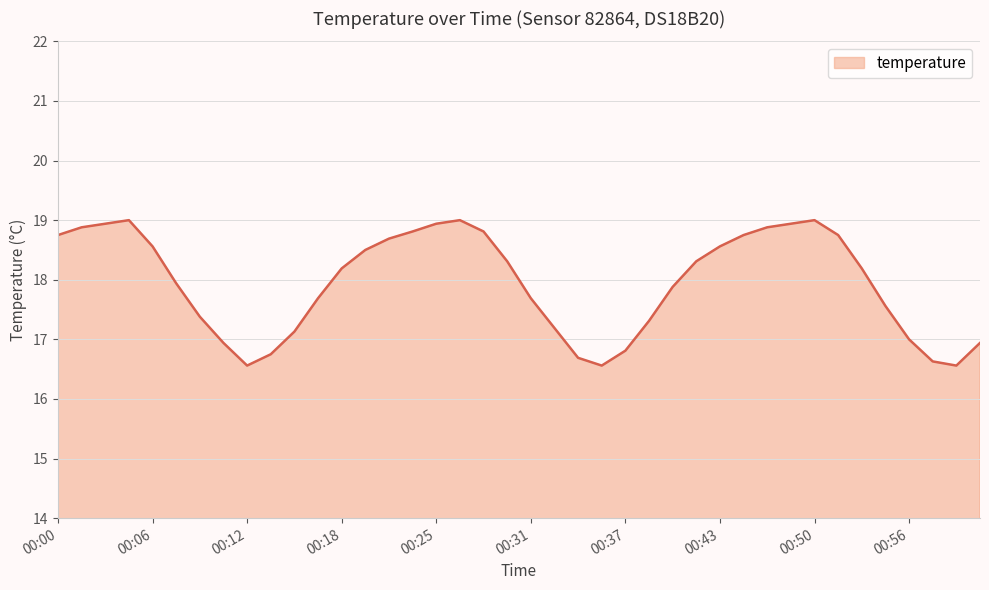

What is the maximum value shown in the chart?

19.0